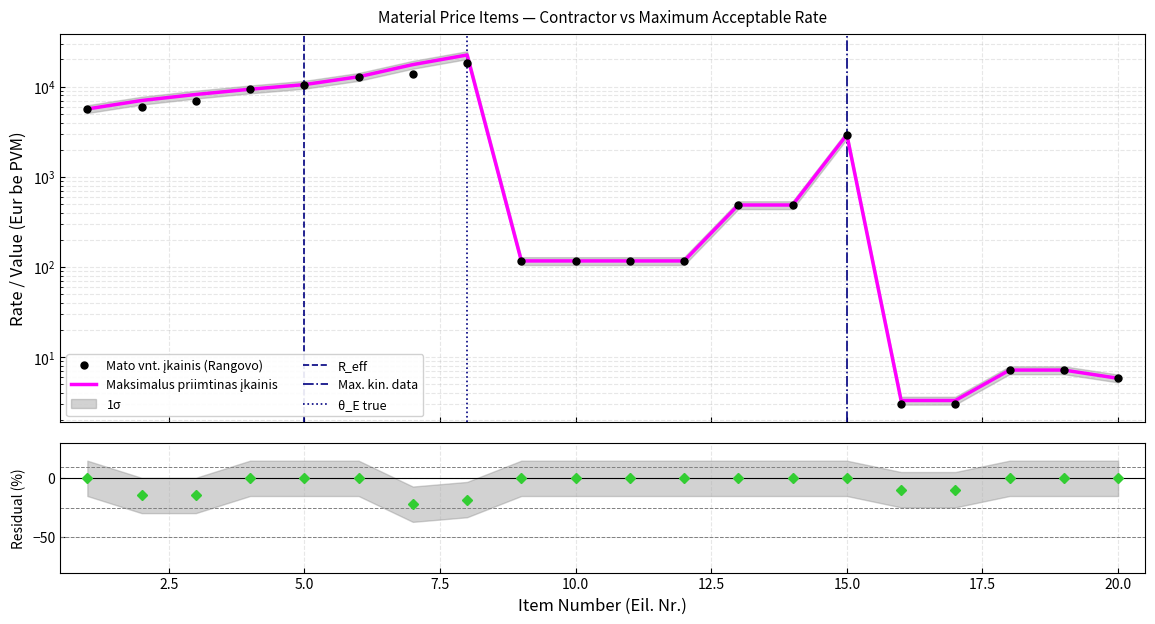

True or false: Maksimalus priimtinas įkainis and Mato vnt. įkainis (Rangovo) cross at least once.

False